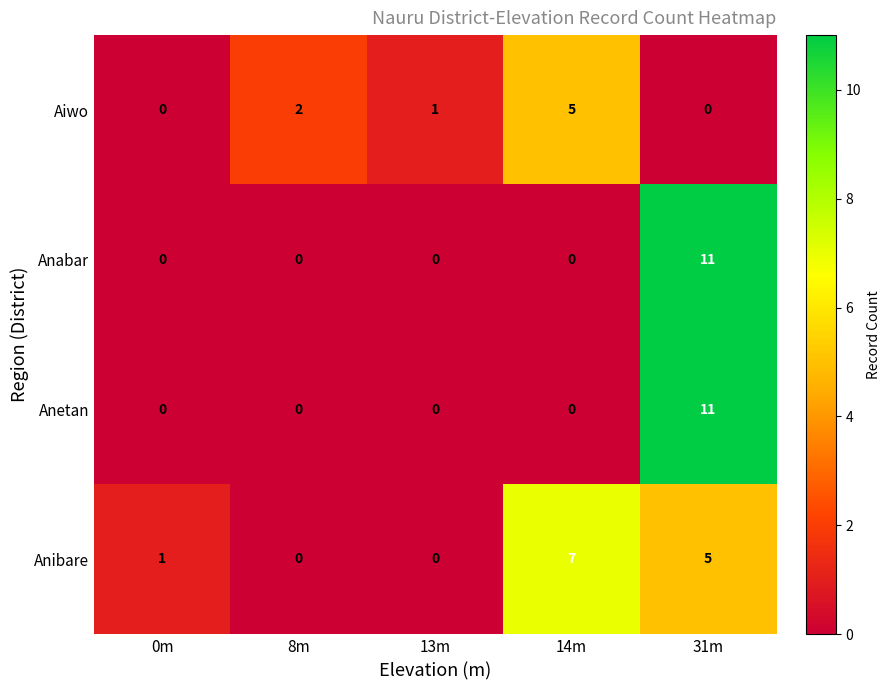

Count the Anibare values in the range 0 to 5.

4